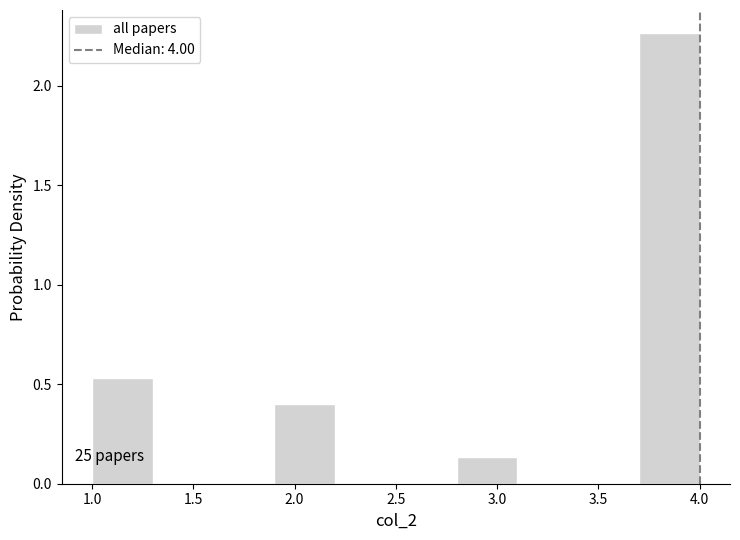

Over which range of the x-axis is the bar tallest?

3.7 to 4.0